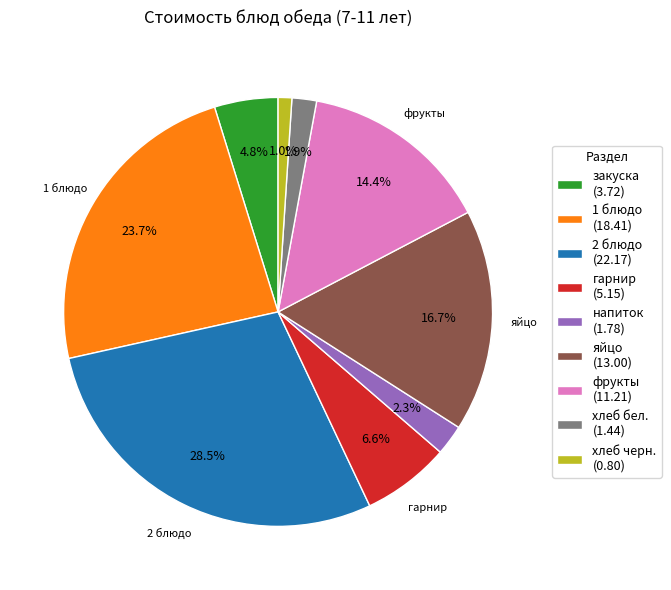

What is the largest slice in the pie chart?

2 блюдо